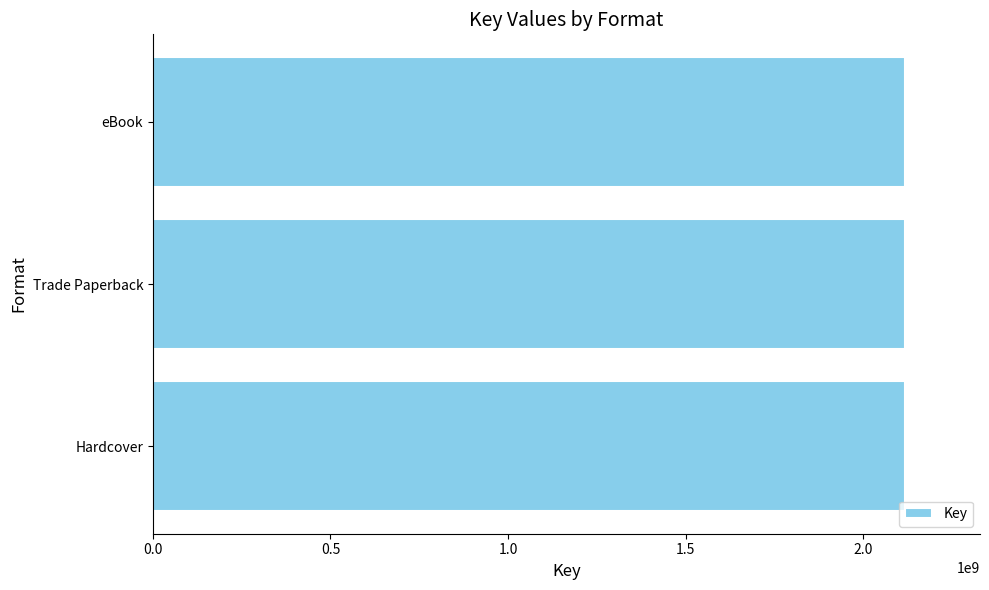

At which category does the chart reach its peak across all series?

Hardcover